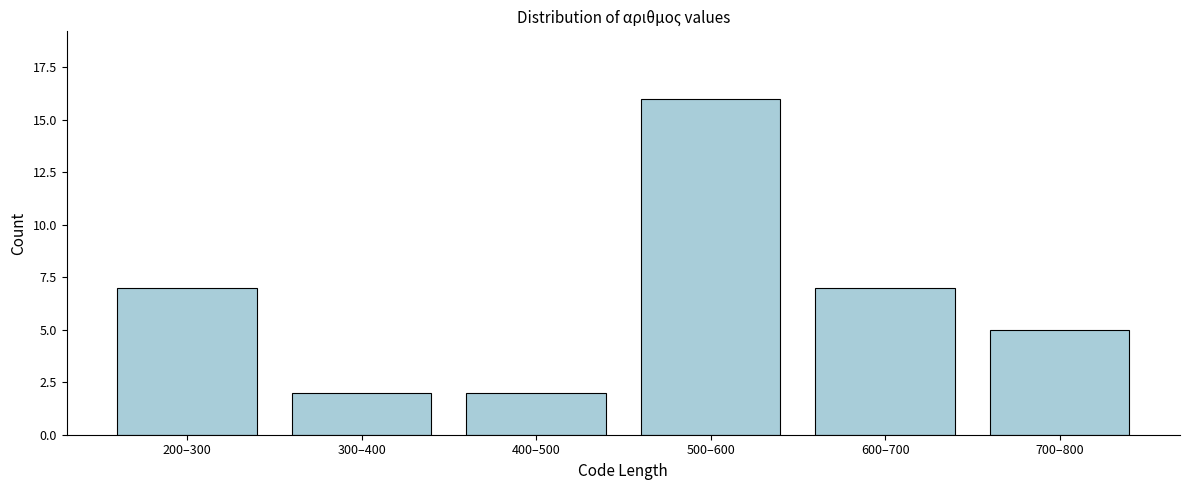

Reading left to right, transcribe all the data shown in this chart.

7	2	2	16	7	5